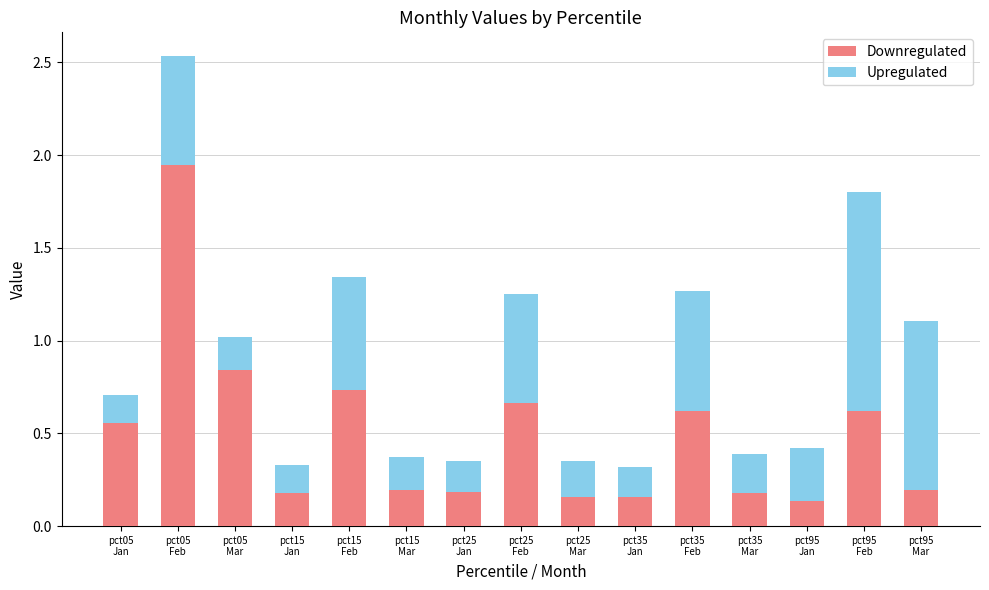

What is the difference between the maximum and minimum values in the Downregulated series?

1.8